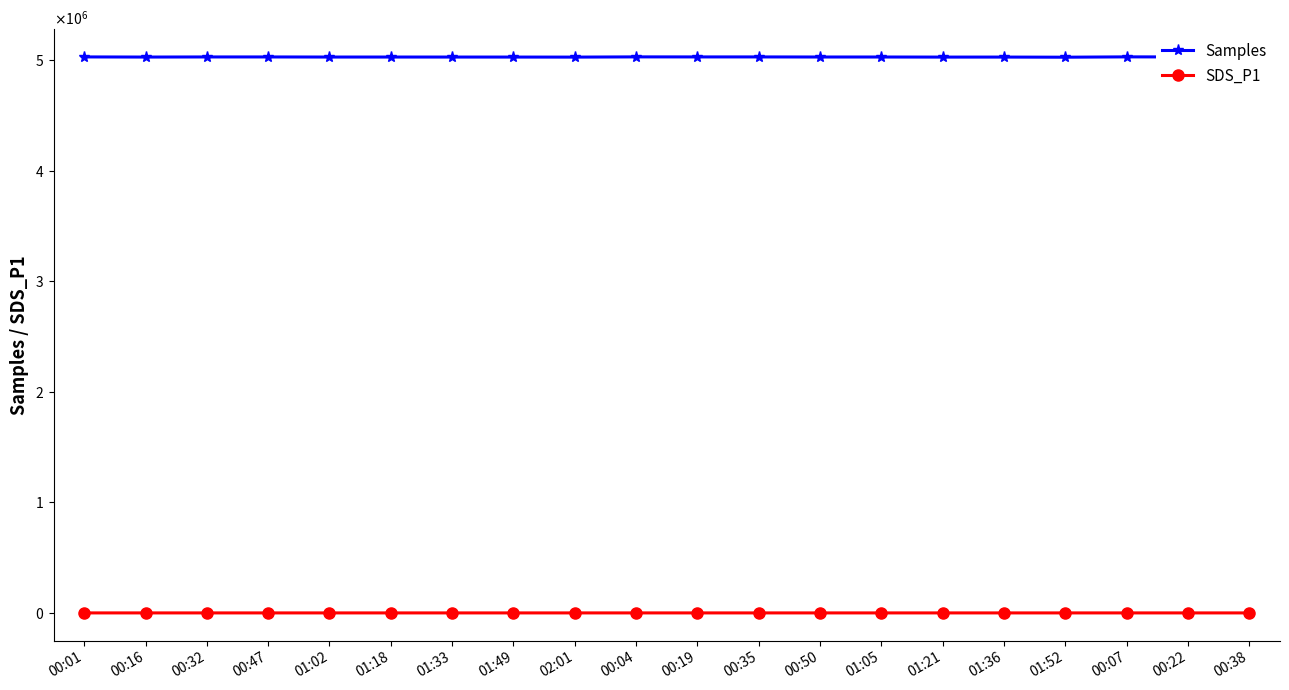

Rank the categories by SDS_P1 value from highest to lowest.

00:01, 00:07, 00:04, 01:18, 00:47, 01:52, 00:22, 01:33, 01:21, 01:05, 00:38, 00:19, 00:16, 01:02, 01:36, 00:32, 01:49, 02:01, 00:35, 00:50